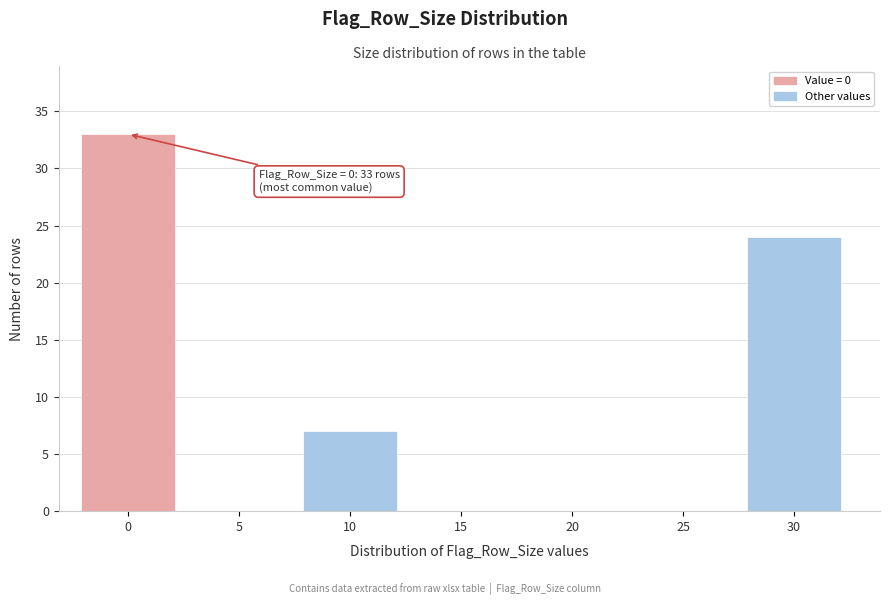

Reading right to left, what are all the values shown in this chart?

30=24	25=0	20=0	15=0	10=7	5=0	0=33